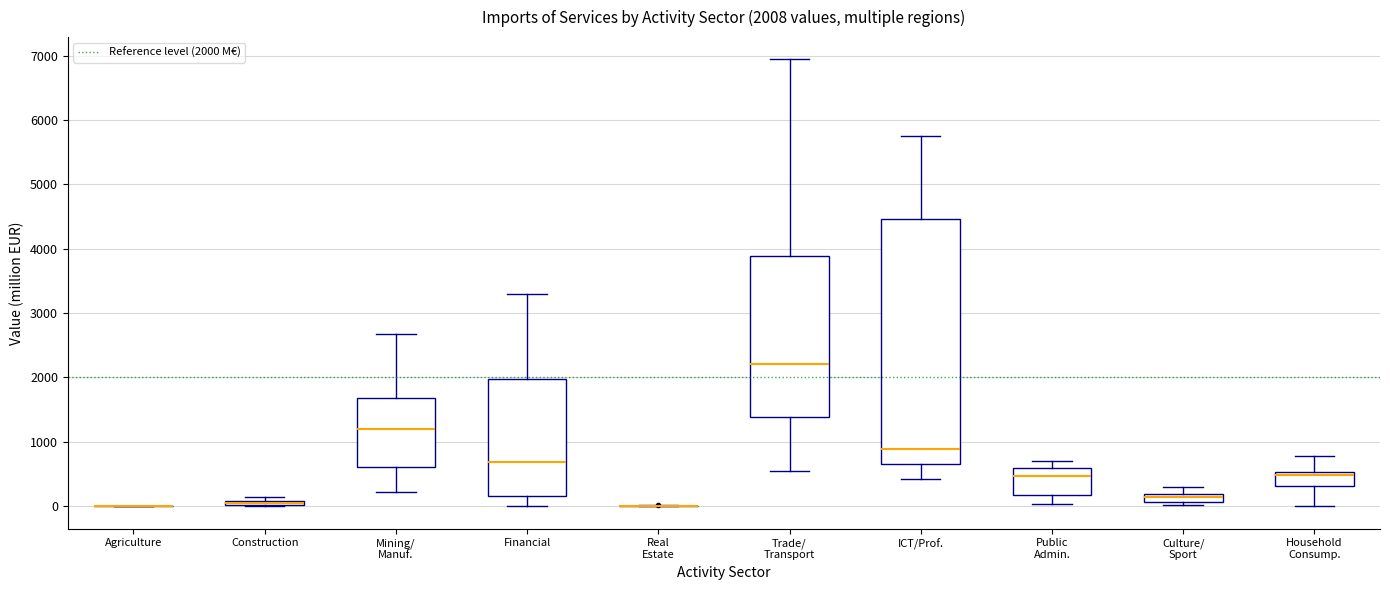

Comparing the boxes themselves (not the whiskers), which one is the tallest?

ICT/Prof.